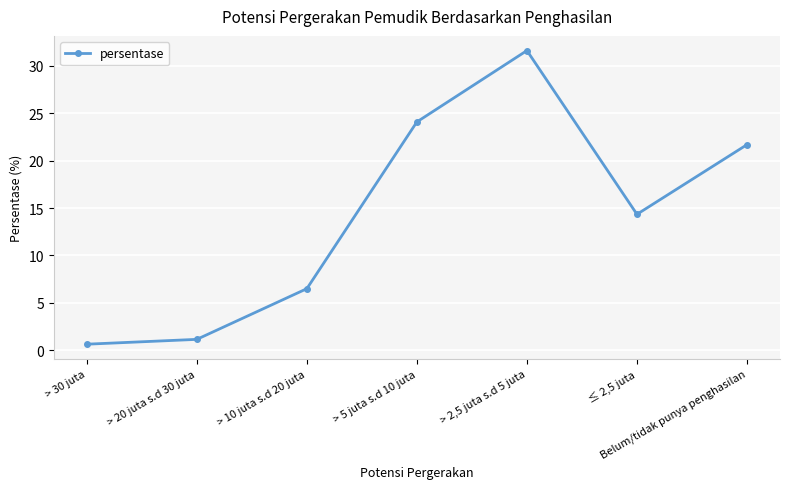

What is the label of the 3rd point from the left?

> 10 juta s.d 20 juta